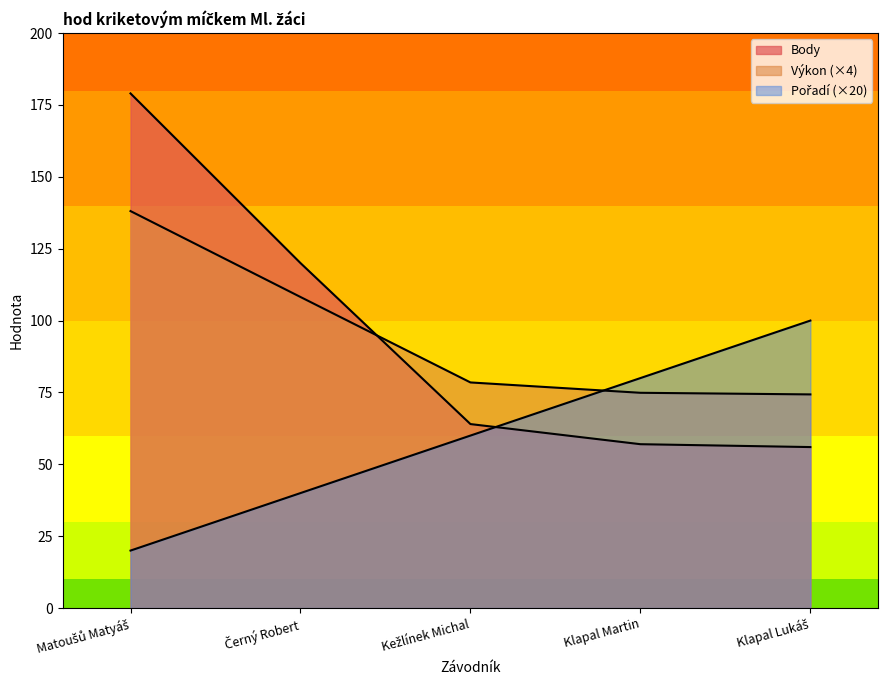

Which series changed the most between Klapal Martin and Klapal Lukáš?

Pořadí